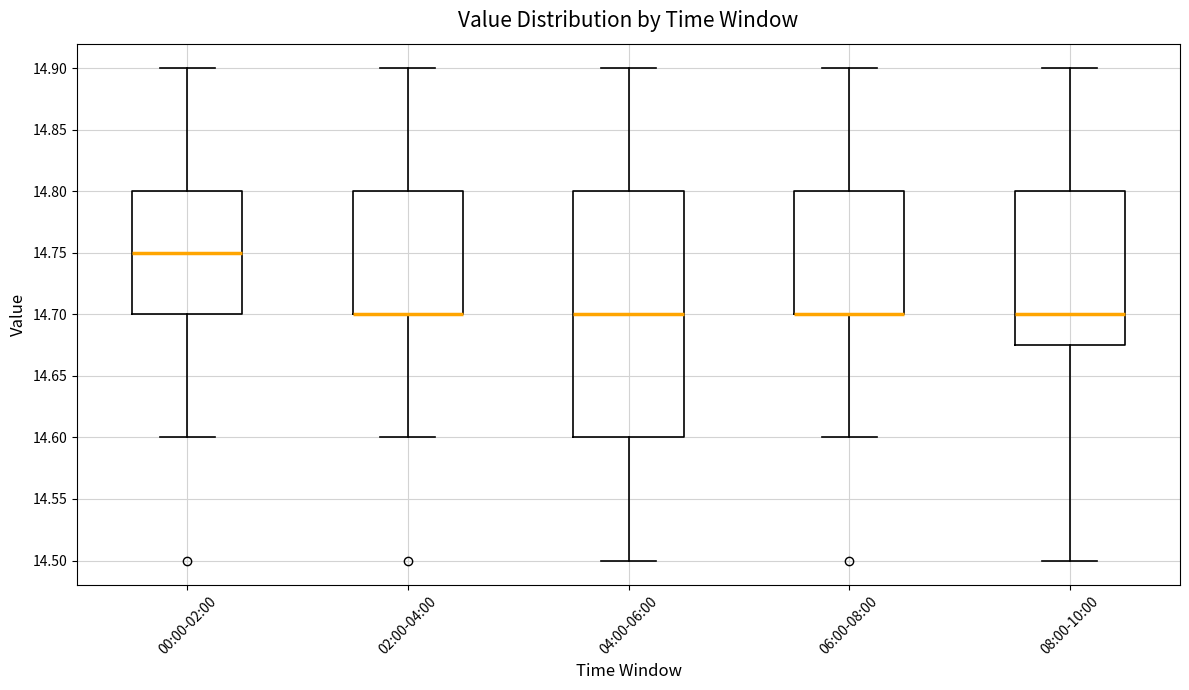

Comparing the boxes themselves (not the whiskers), which one is the tallest?

04:00-06:00